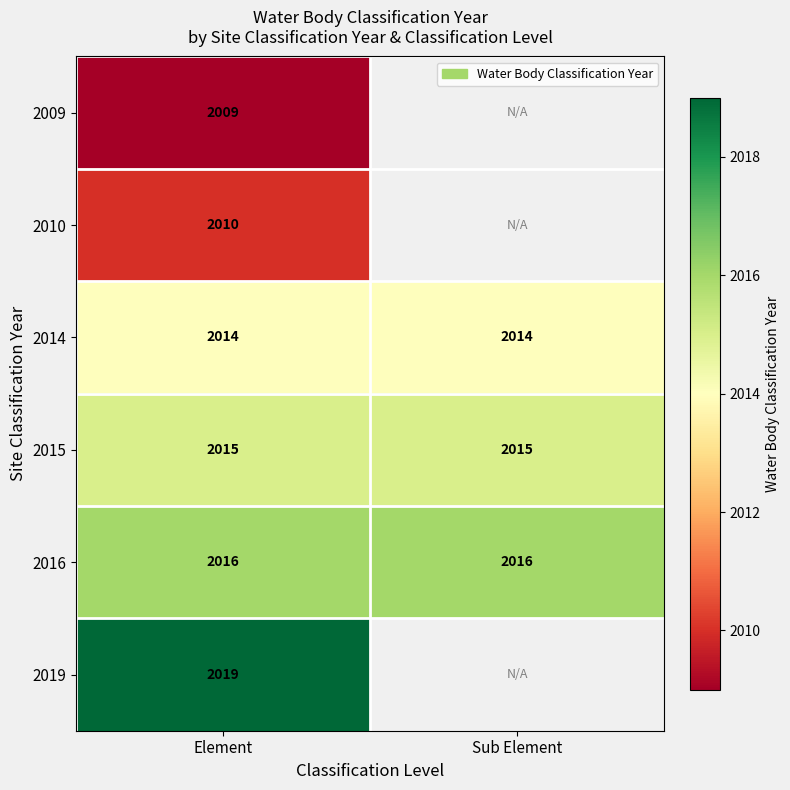

Count the number of data series in this chart.

6